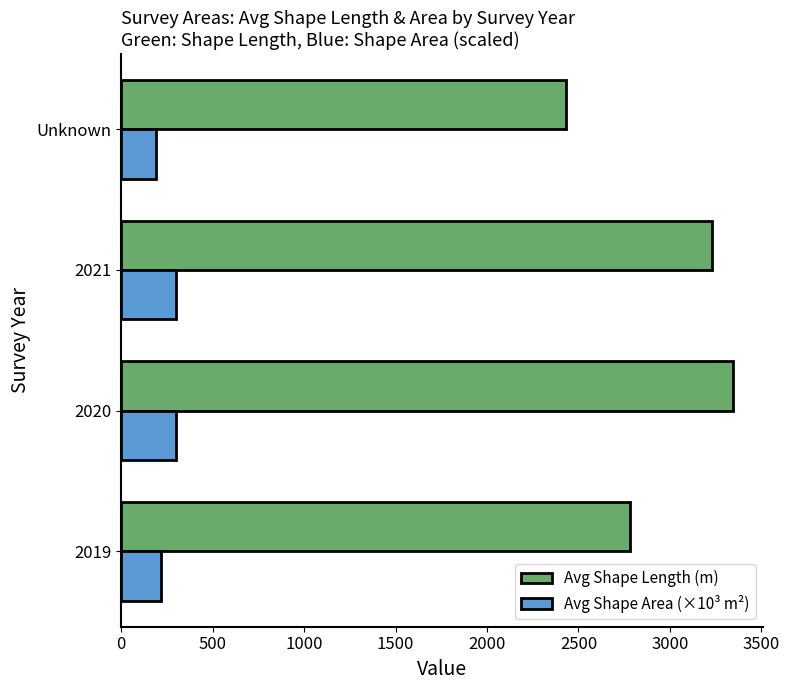

True or false: Avg Shape Length (m) has a value of 3343.1 at 2020.

True